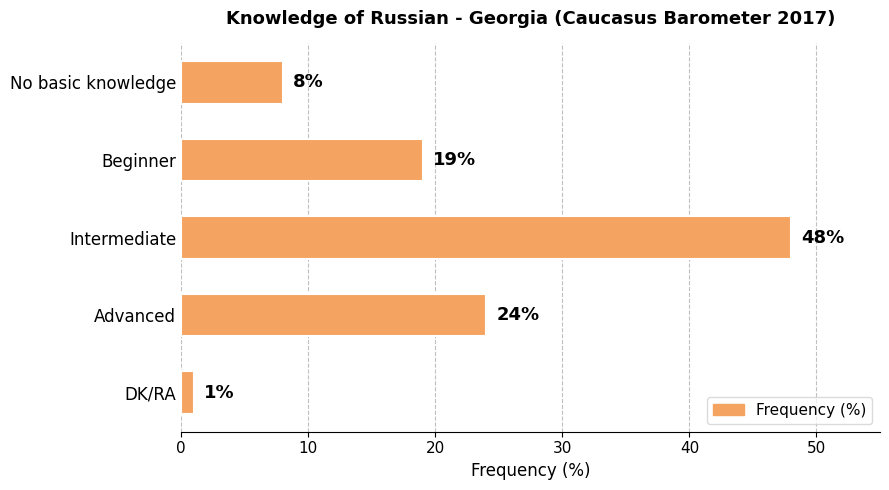

Which has a higher value, DK/RA or No basic knowledge?

No basic knowledge